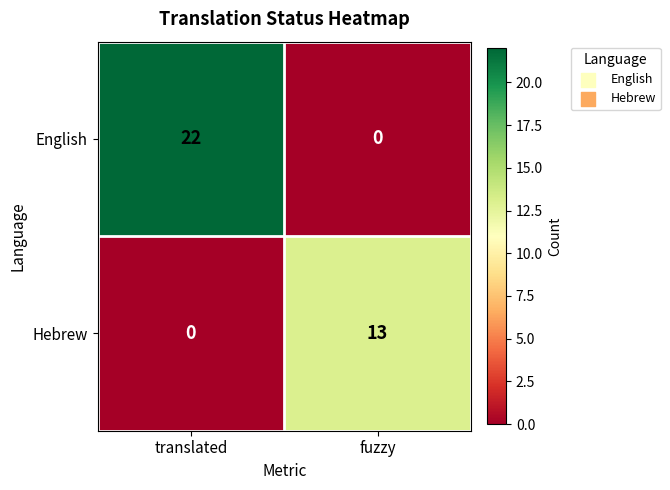

The value of English at fuzzy is 0. True or false?

True